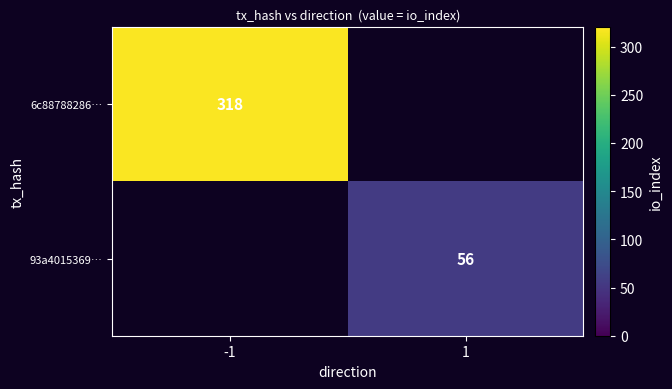

The 93a4015369… series shows 74 at 1. True or false?

False